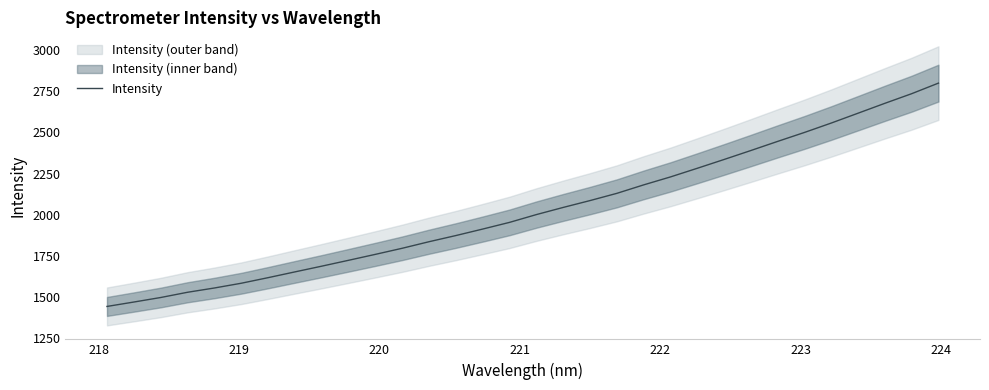

What is the minimum value for Intensity?

1441.8